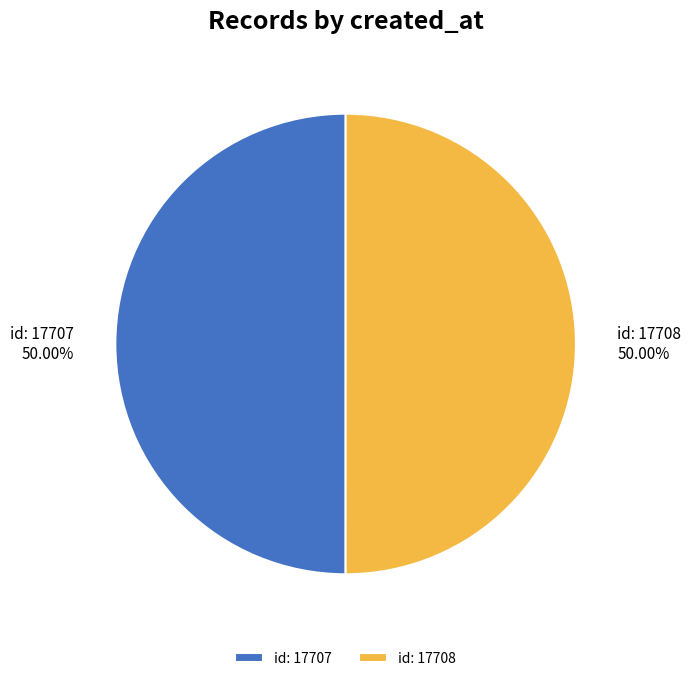

How many slices are in this pie chart?

2